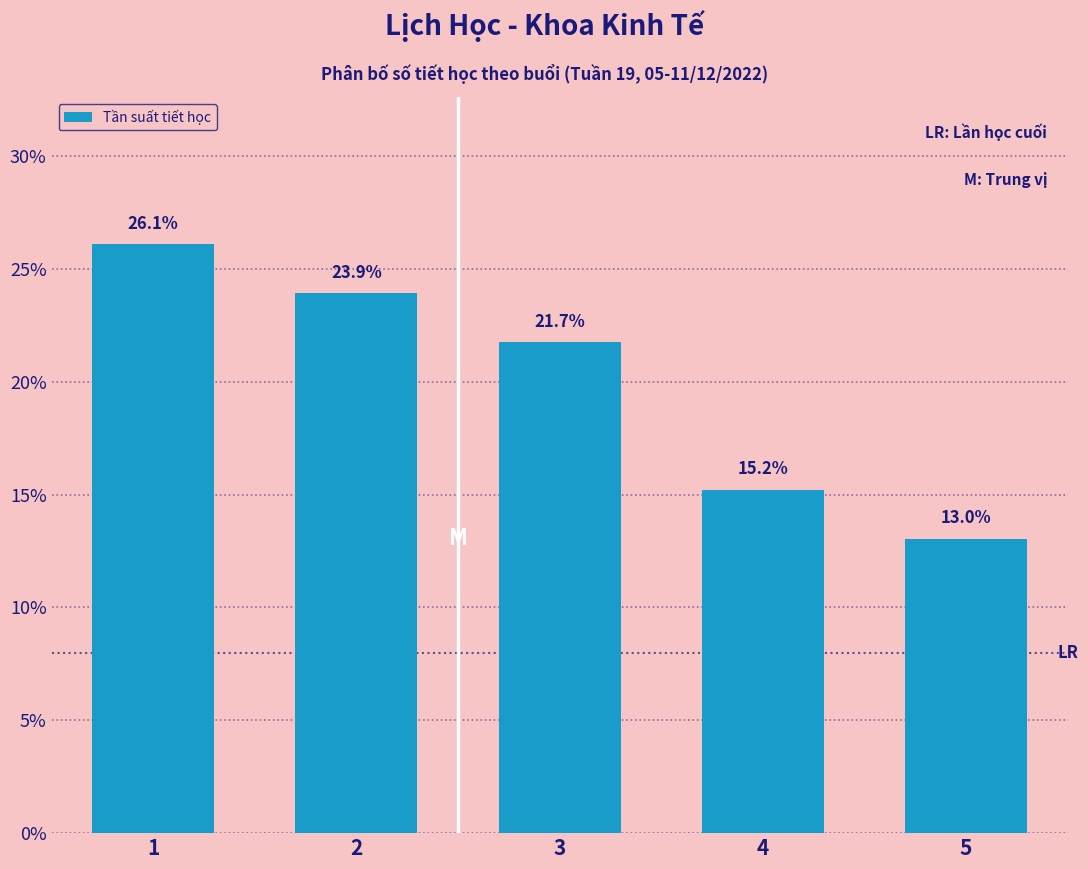

Reading right to left, extract all data points from this chart.

5=13.0	4=15.2	3=21.7	2=23.9	1=26.1